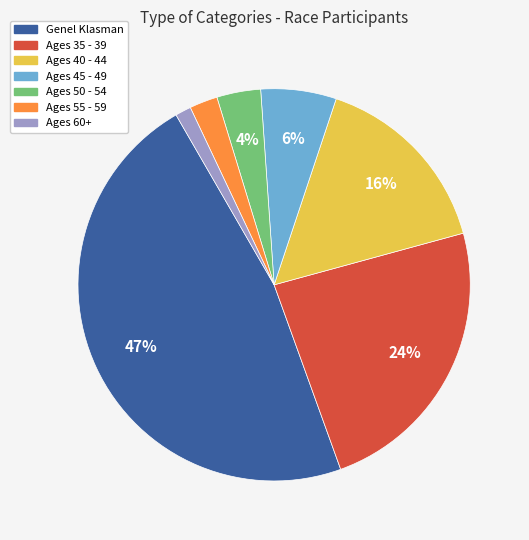

To the nearest percent, what is the average slice percentage?

14%